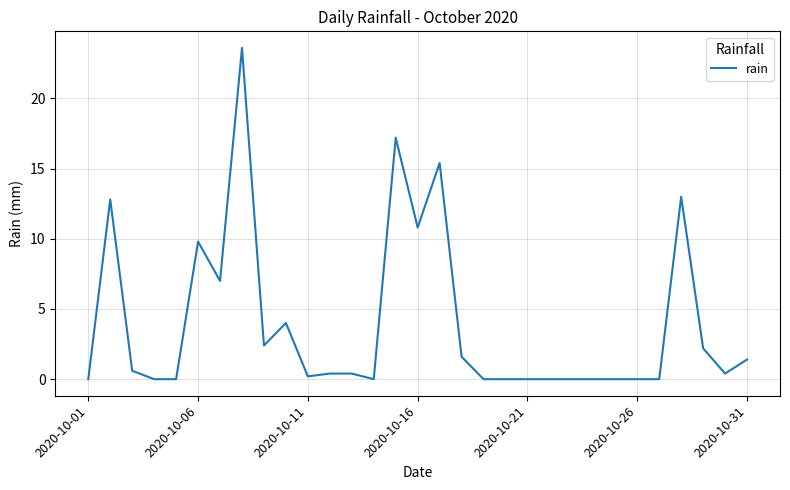

What is the greatest value displayed?

23.6